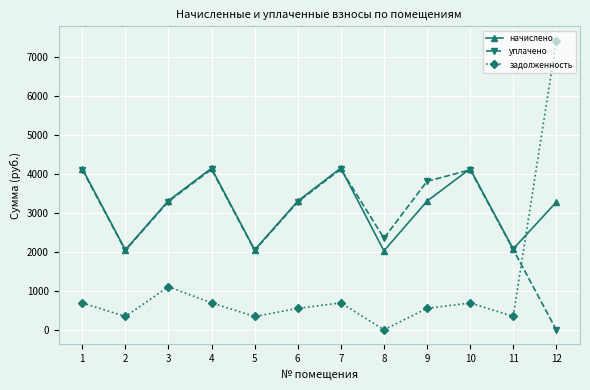

Is it true that уплачено equals 6027.5 at 9?

False